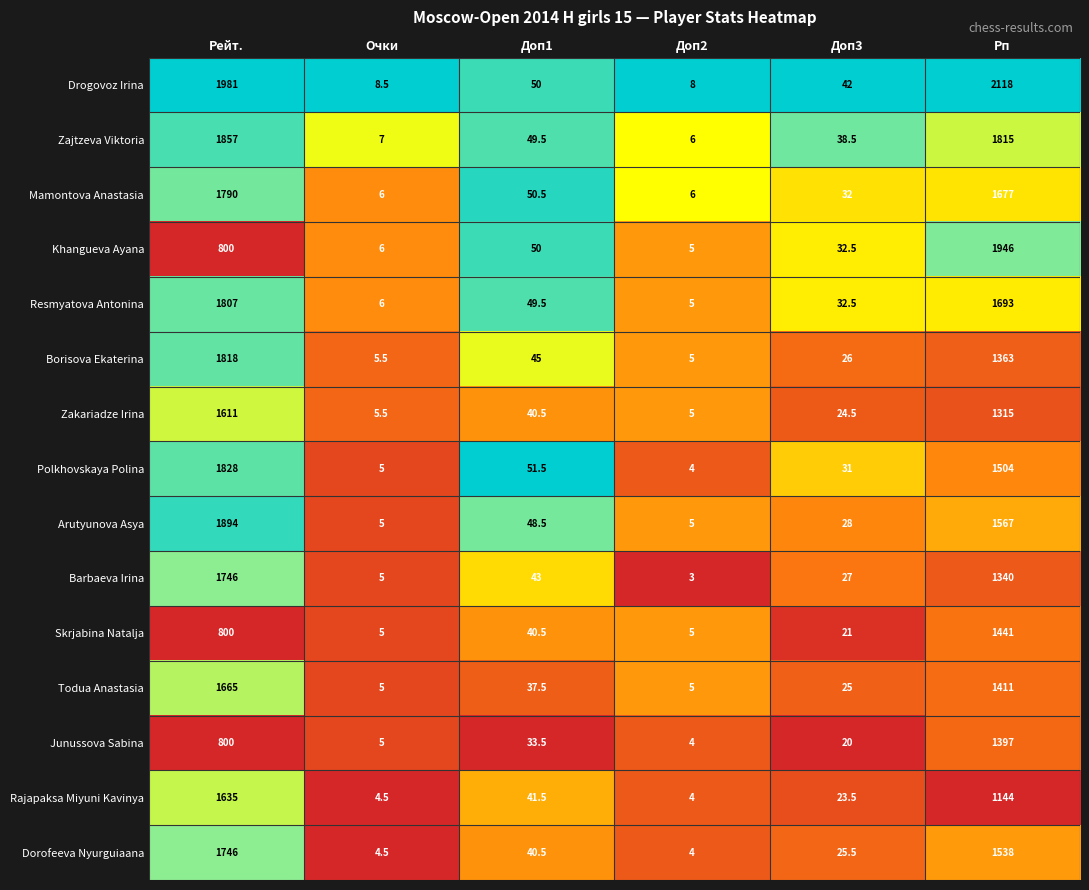

What is the total value across all series at Доп2?

74.0